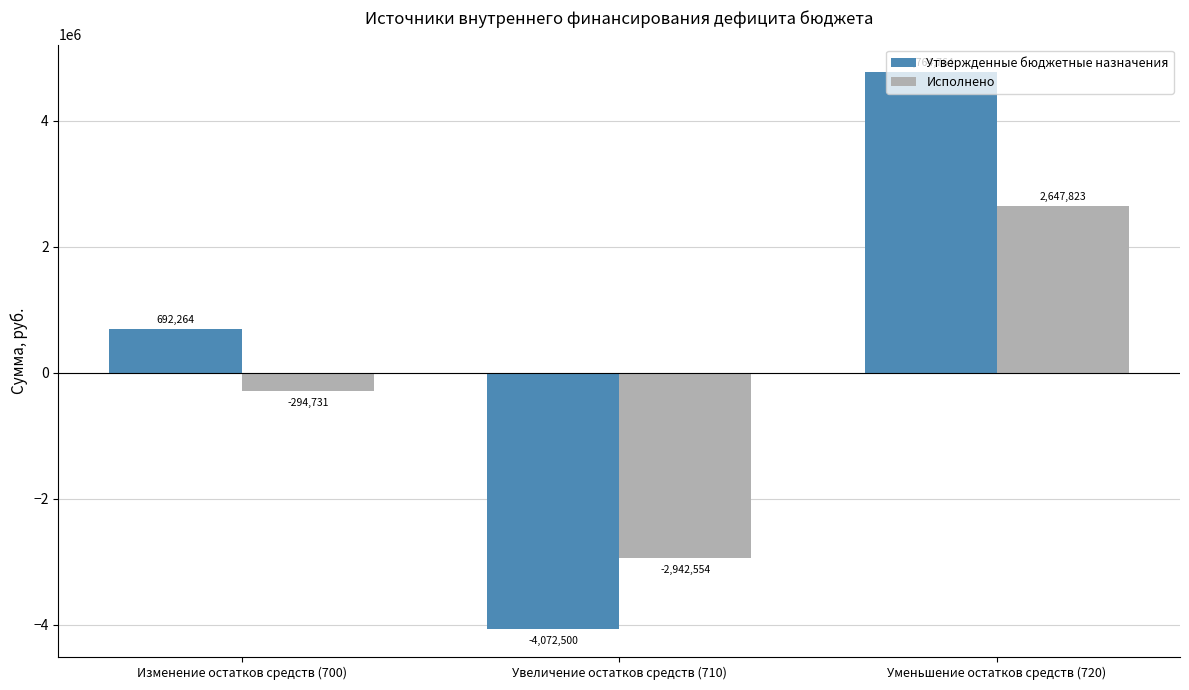

Read the Исполнено value at Увеличение остатков средств (710).

-2942554.0